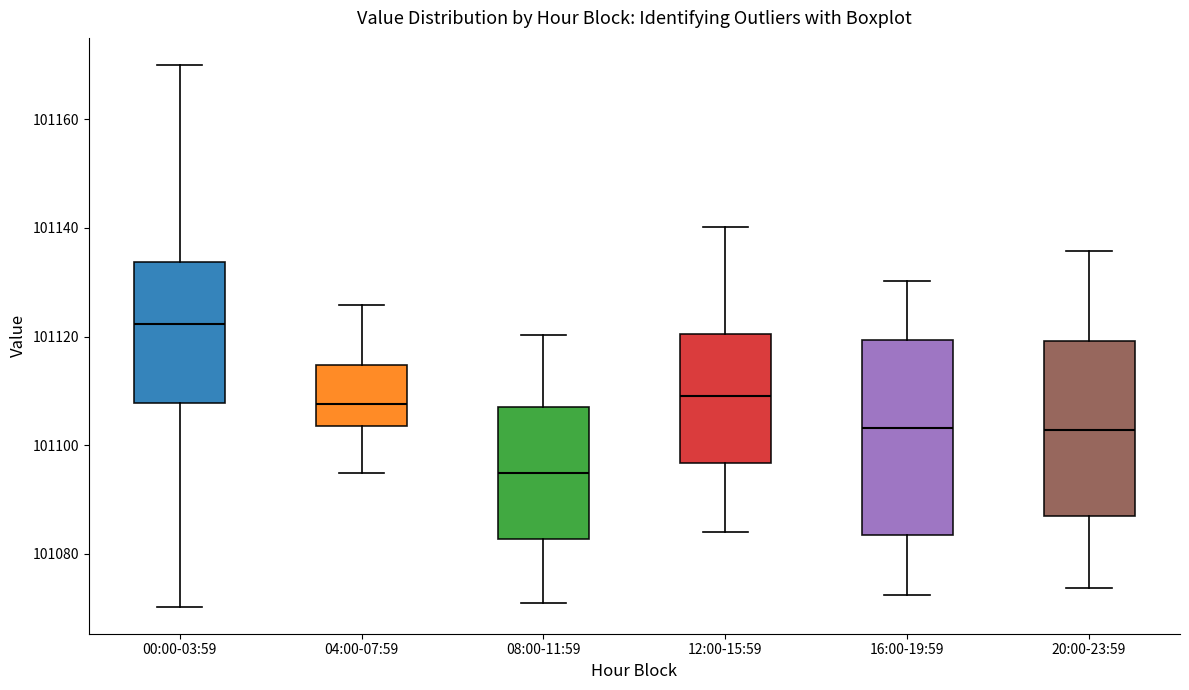

Which box has the lowest median line?

08:00-11:59